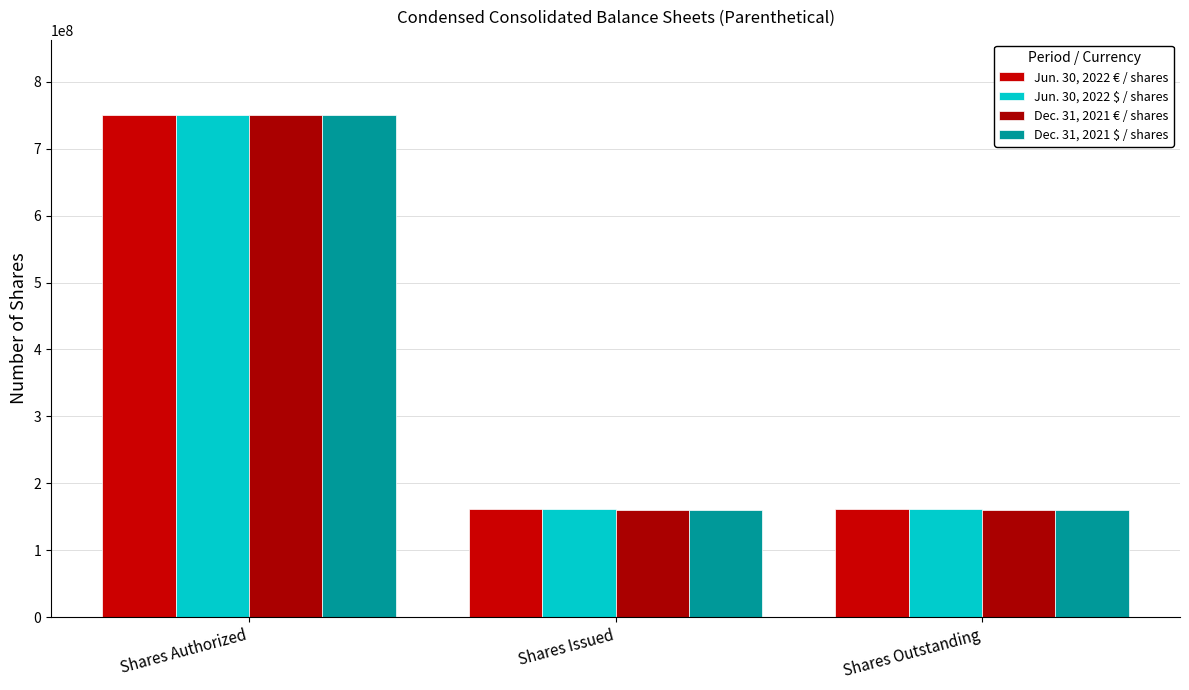

True or false: Dec. 31, 2021 $ / shares has a value of 279597147 at Shares Outstanding.

False